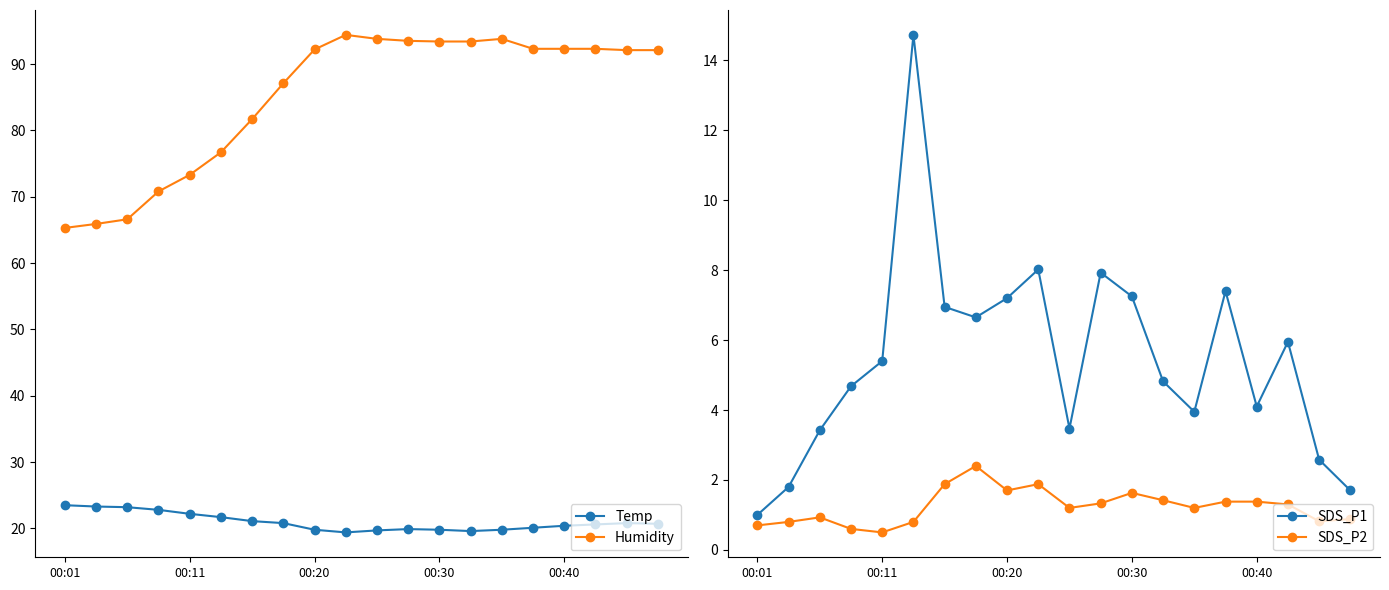

What are all the series names shown in the legend?

Temp, Humidity, SDS_P1, SDS_P2